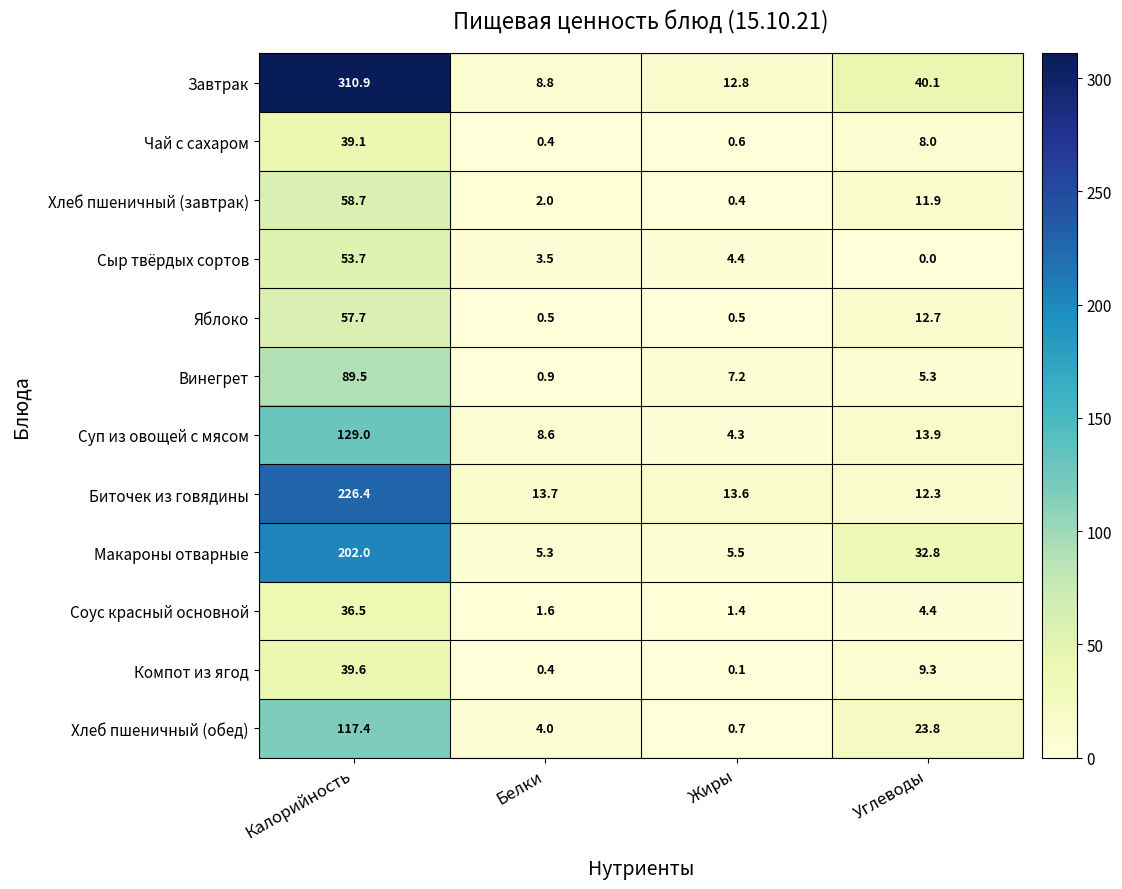

How many categories are shown in the chart?

4